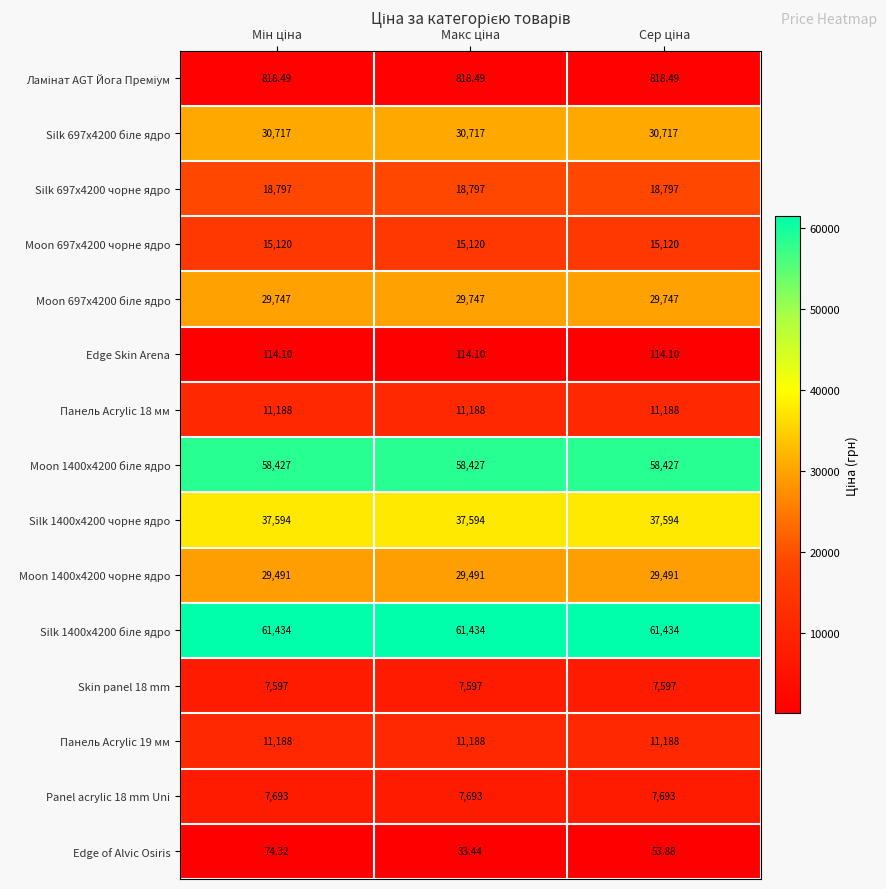

What is the maximum value shown in the chart?

61434.0